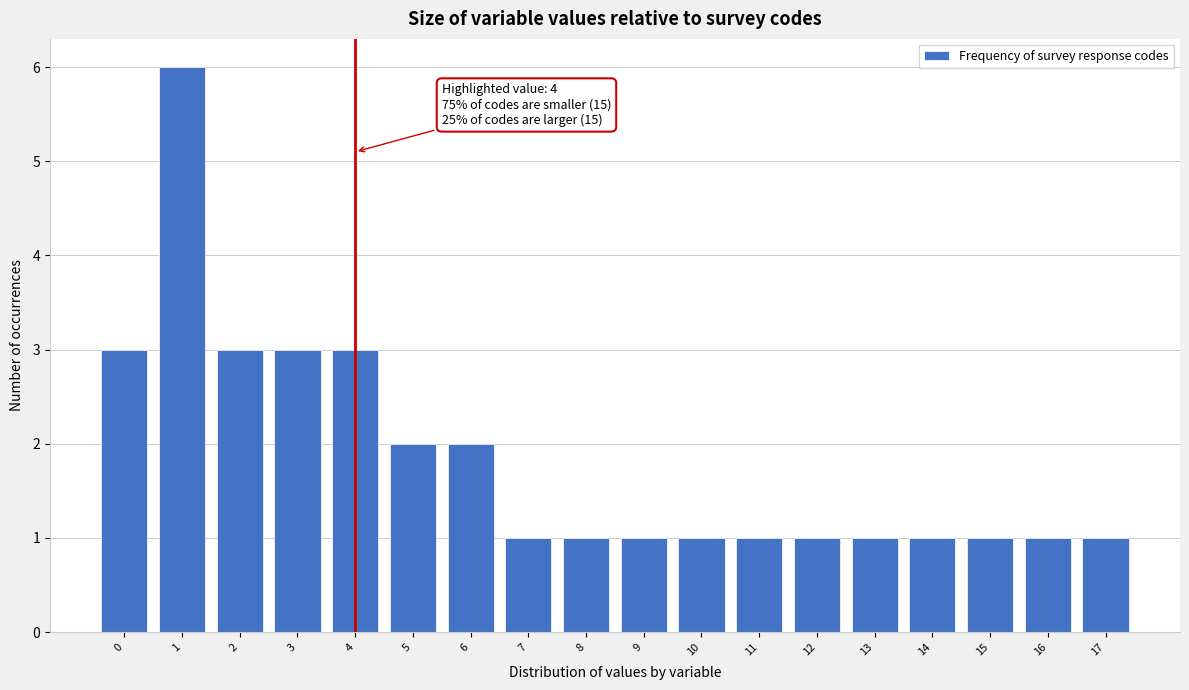

Reading left to right, extract all data points from this chart.

3	6	3	3	3	2	2	1	1	1	1	1	1	1	1	1	1	1